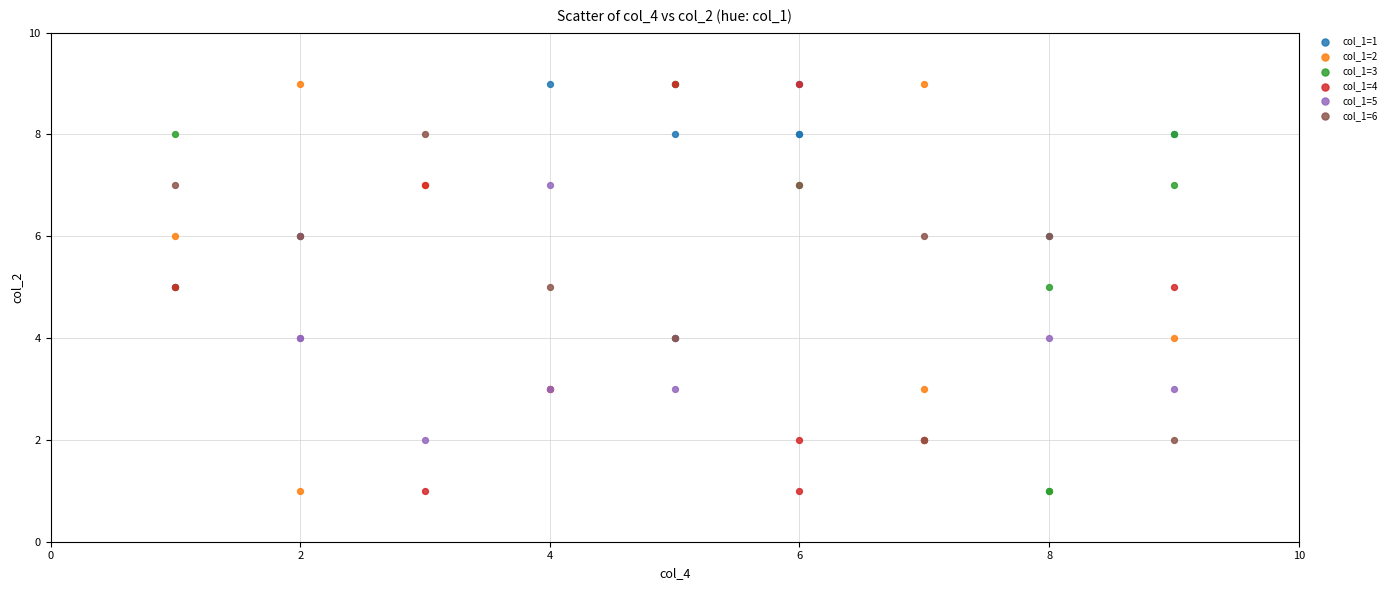

What are all the series names shown in the legend?

col_1=1, col_1=2, col_1=3, col_1=4, col_1=5, col_1=6